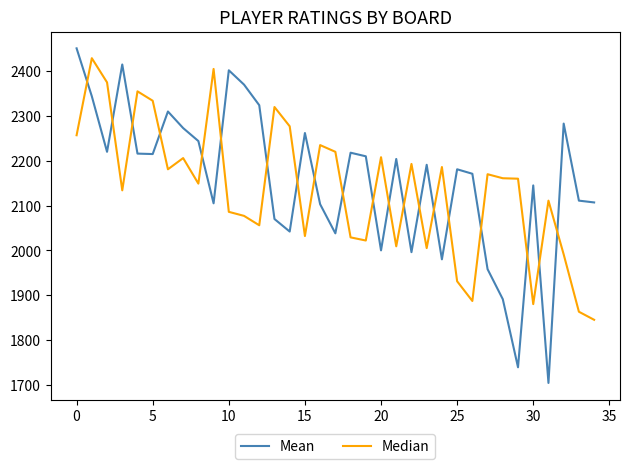

Which series has the largest range (max minus min)?

Mean